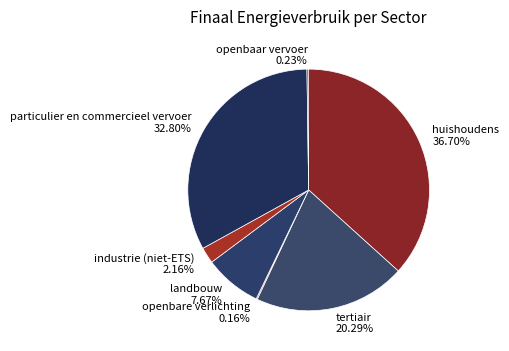

The particulier en commercieel vervoer slice represents 24% of the pie. True or false?

False